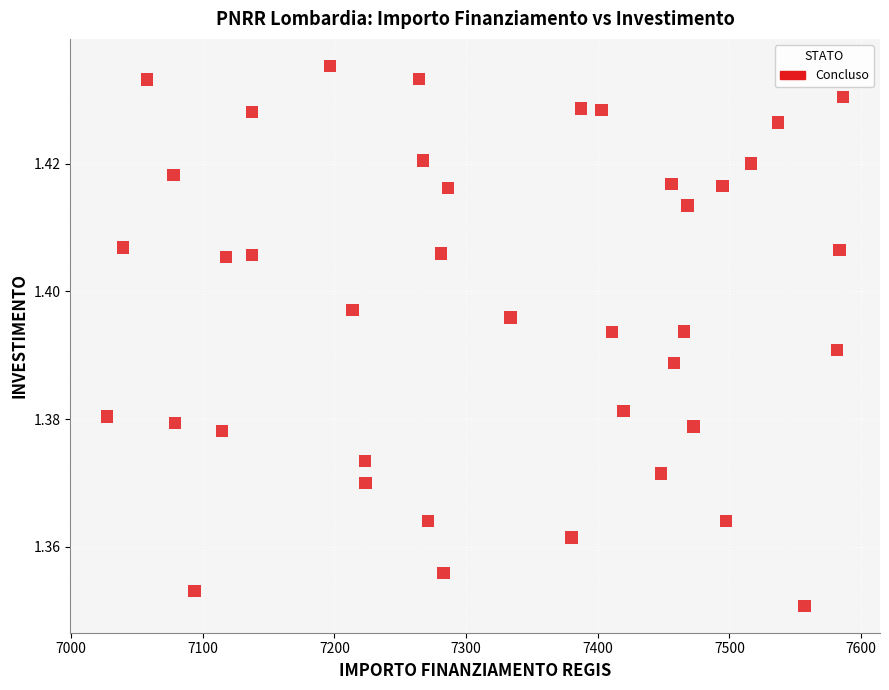

What is the range of X values (max minus min)?

559.1